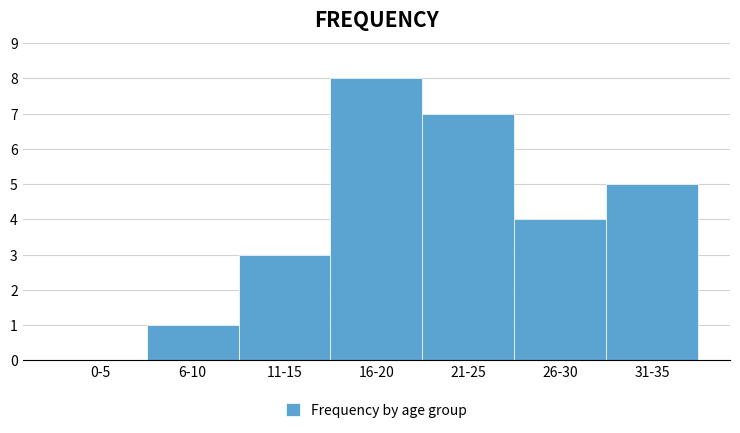

Reading left to right, extract all data points from this chart.

0-5=0	6-10=1	11-15=3	16-20=8	21-25=7	26-30=4	31-35=5